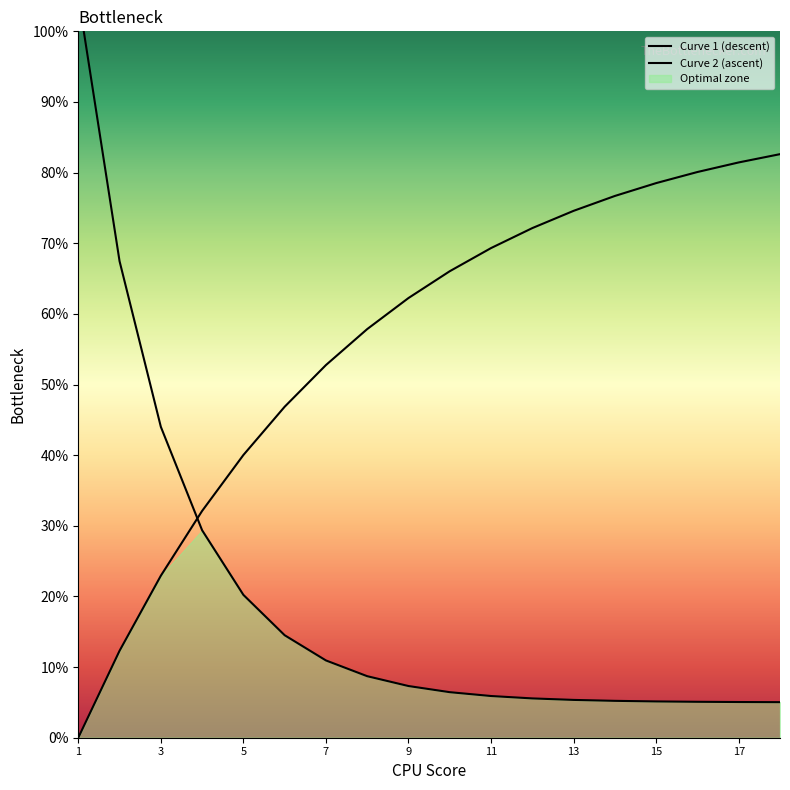

Rank the series by their average value, from lowest to highest.

Curve 1 (descent), Curve 2 (ascent)